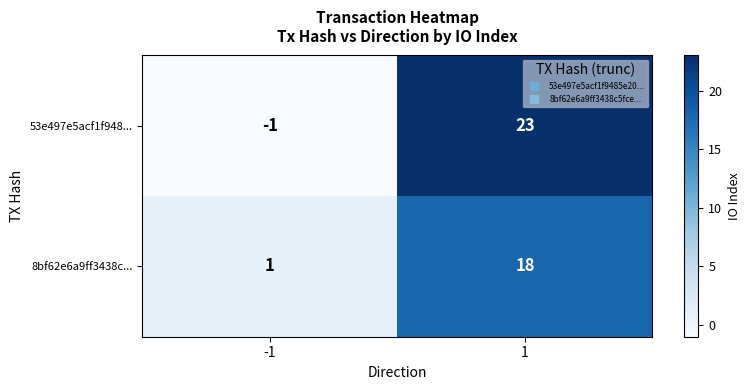

The 8bf62e6a9ff3438c... series shows 18 at 1. True or false?

True